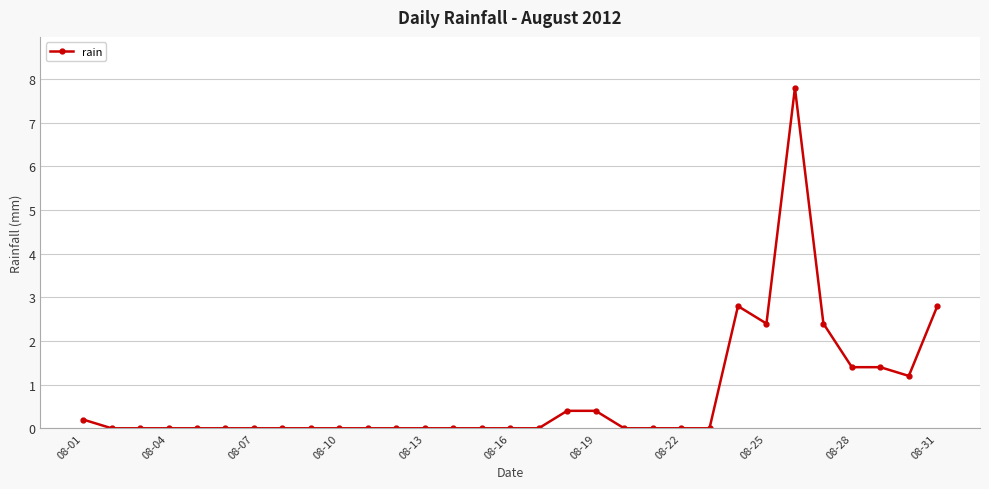

What is the value of the 31st point from the left?

2.8